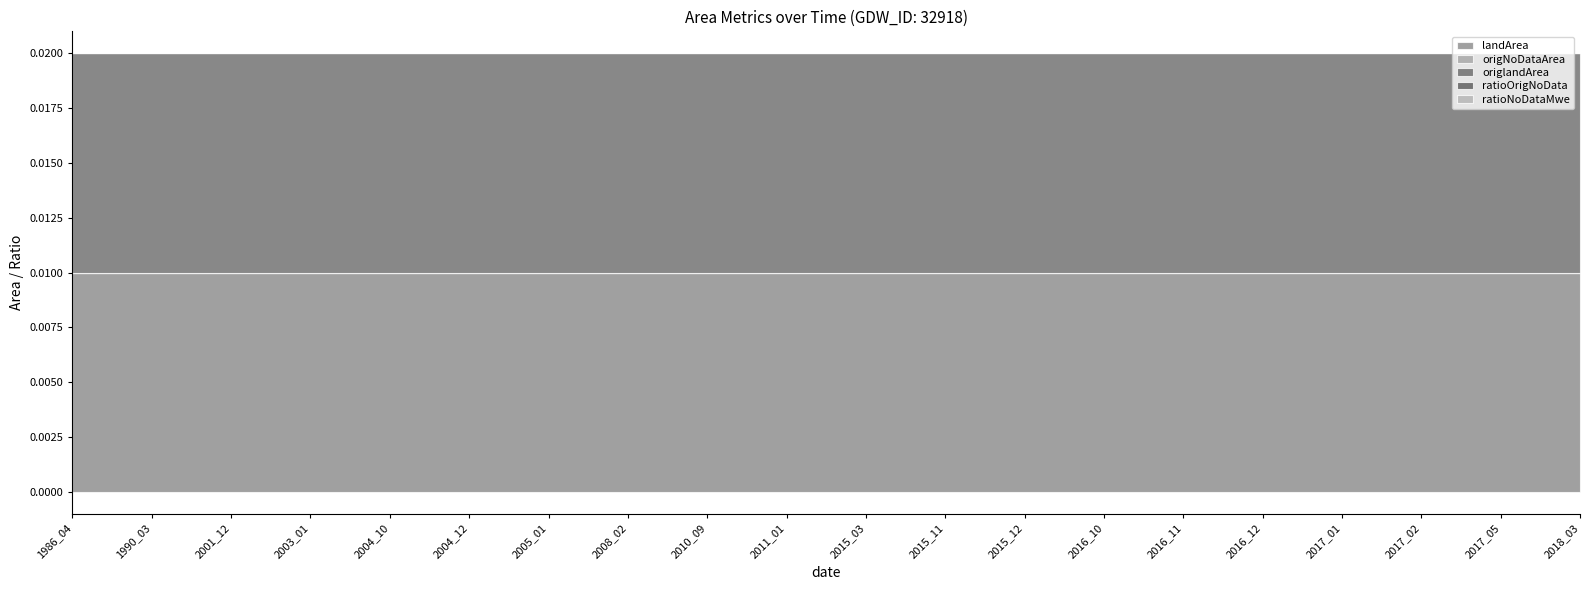

Does the chart have visible grid lines?

No